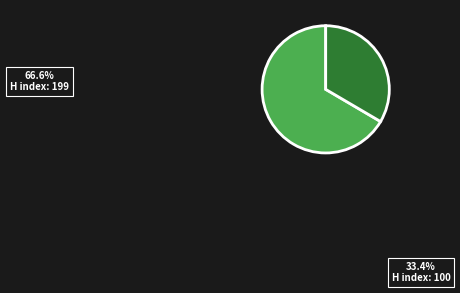

Is it true that Communications - Scientific Letters is 40% of the pie?

False